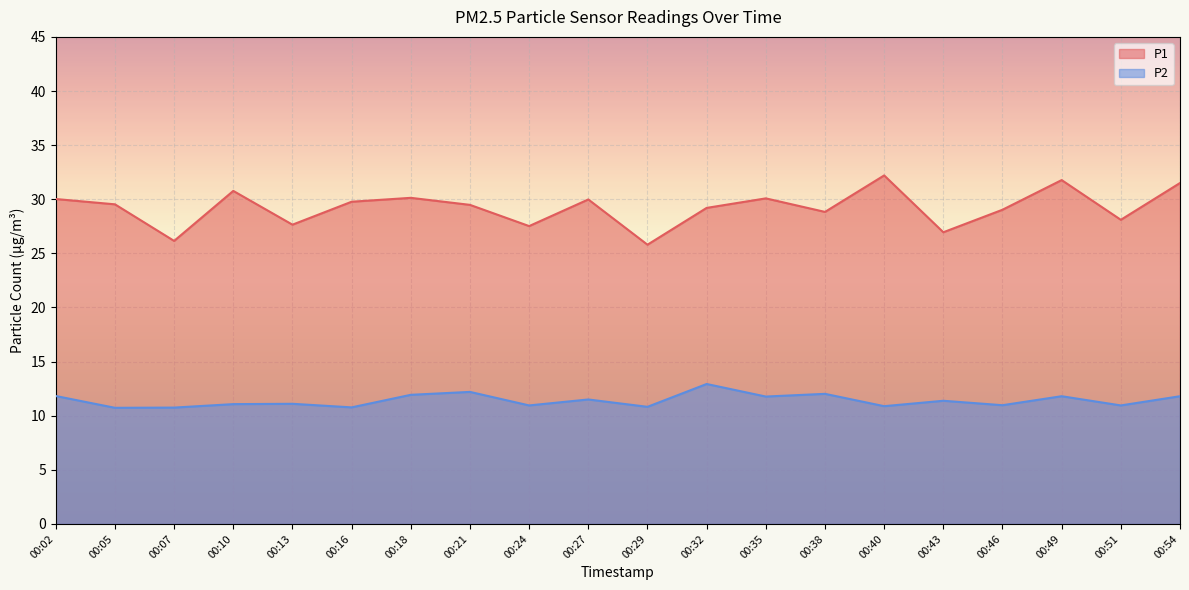

What is the sum of all P2 values?

228.1